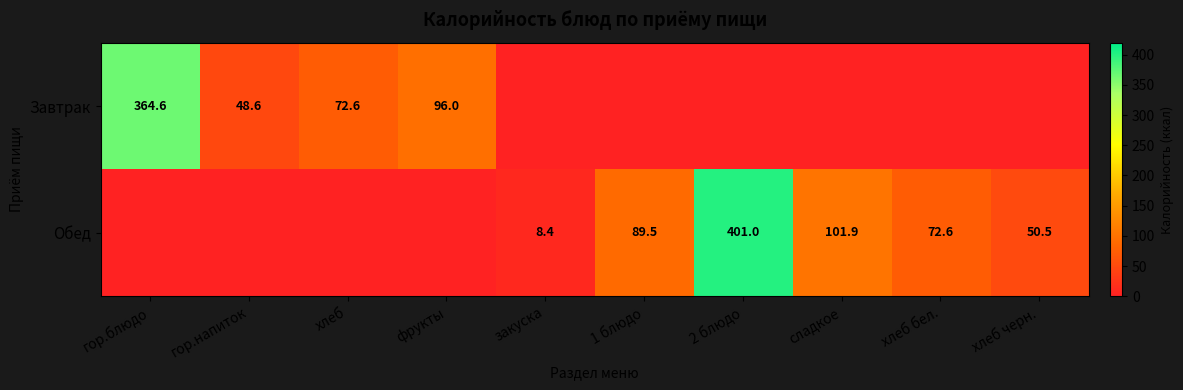

What is the difference between the Обед values at закуска and 1 блюдо?

81.1